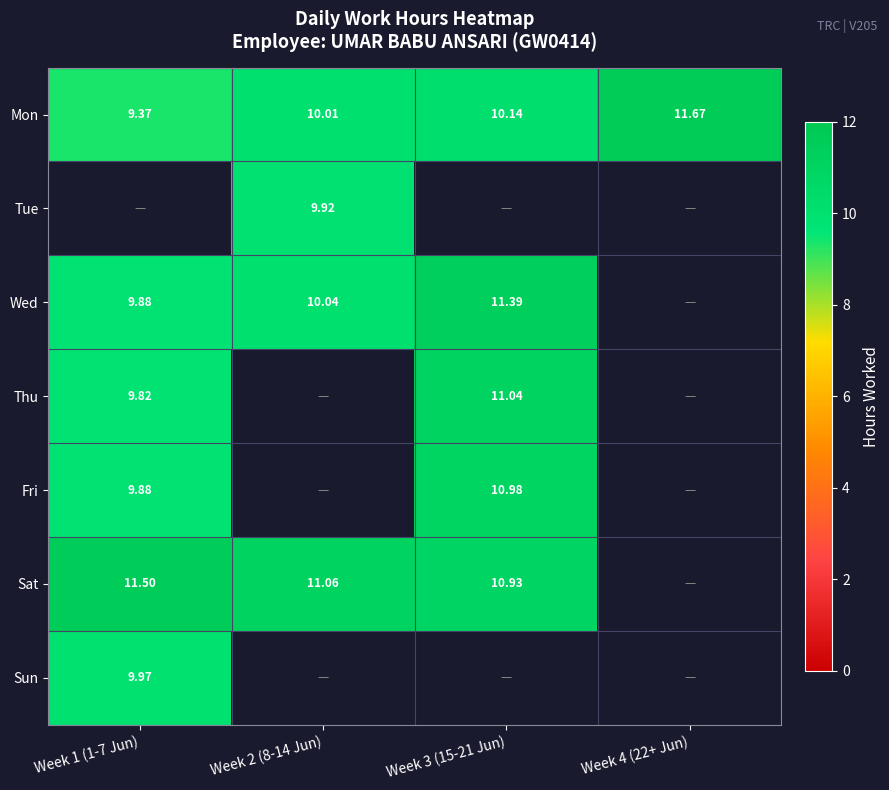

Is the value of Mon at Week 1 (1-7 Jun) greater than the value of Thu at Week 3 (15-21 Jun)?

No